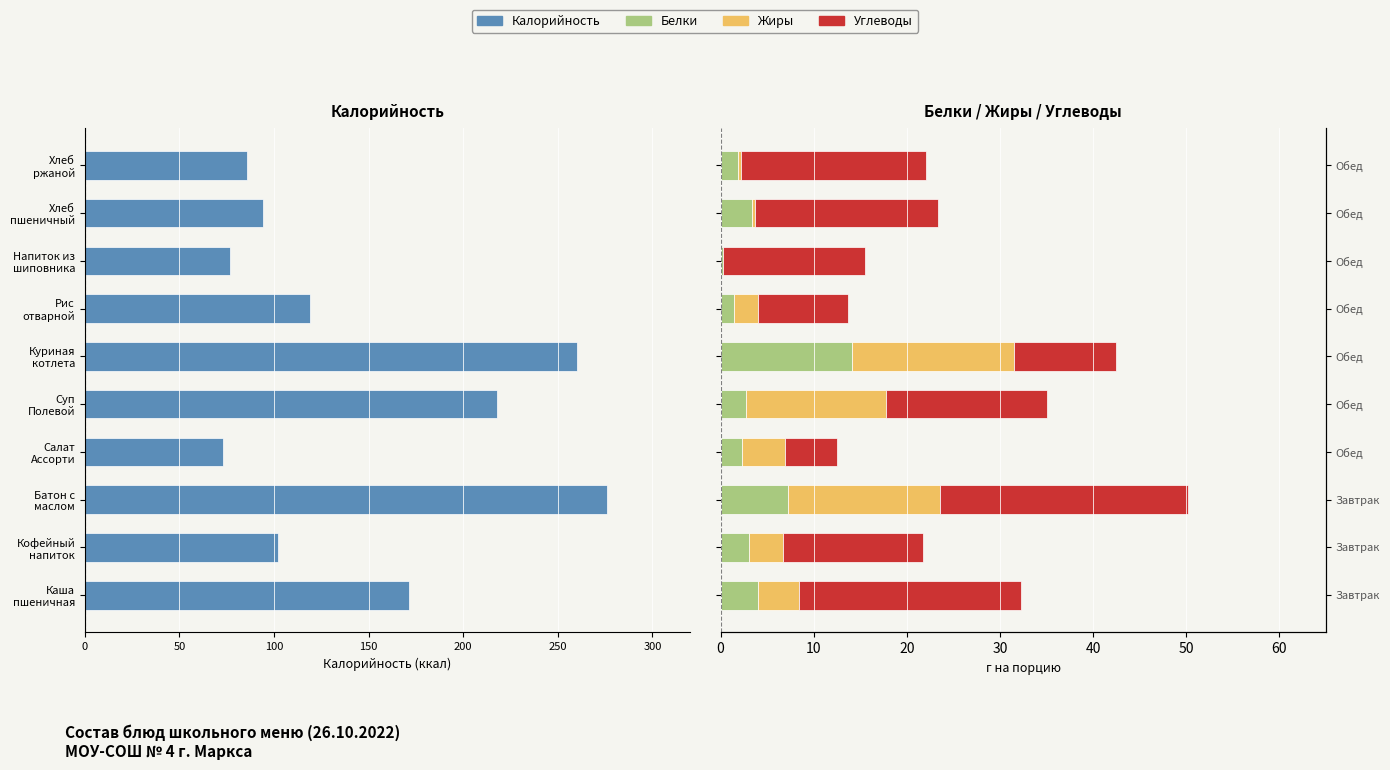

Does the chart contain stacked bars?

No